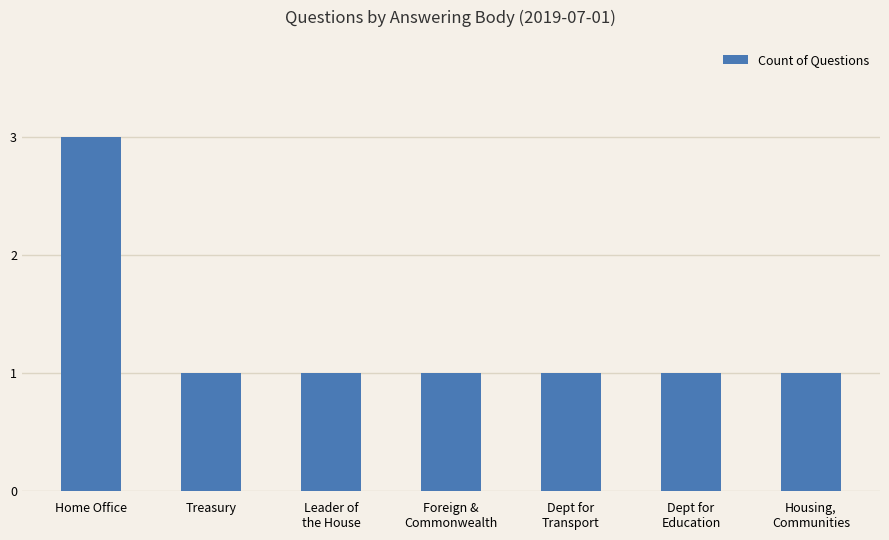

What position from the right is Treasury?

6